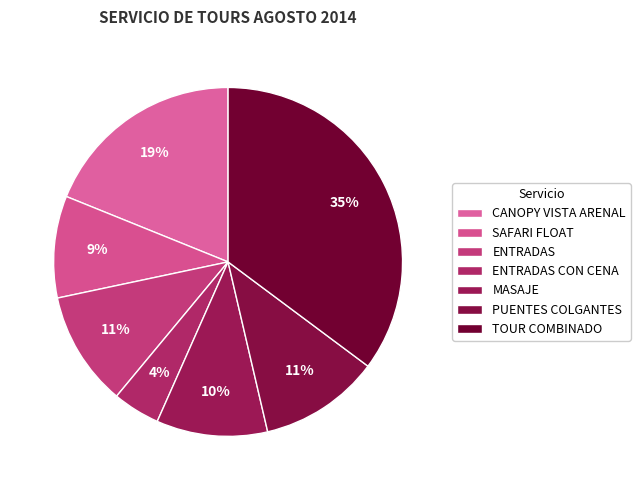

Does PUENTES COLGANTES represent more than half of the total?

No